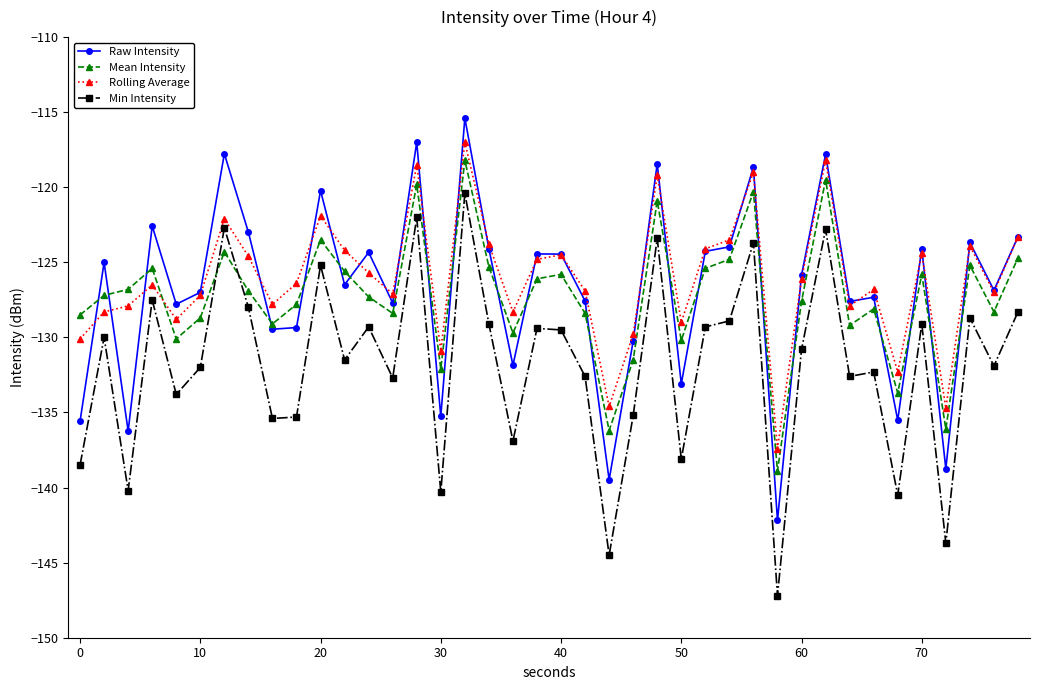

Is this an area chart (filled region under the line)?

No